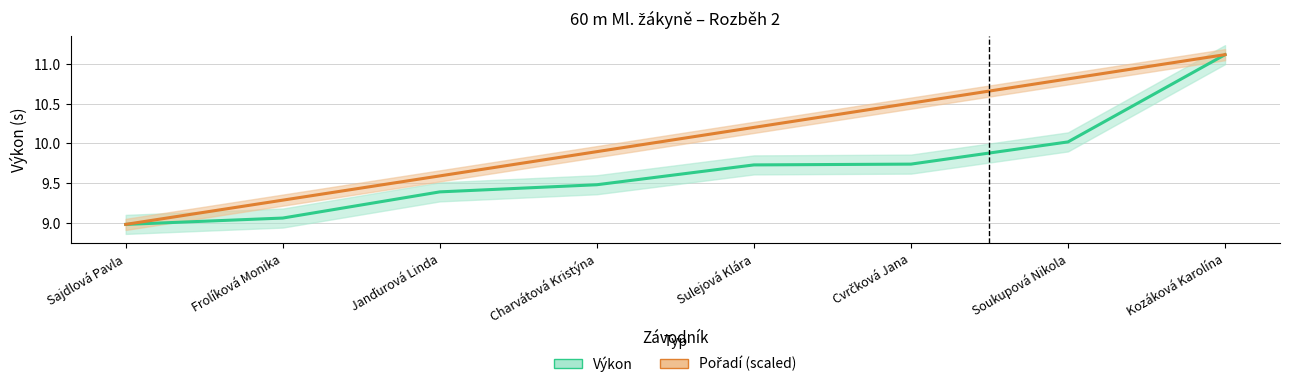

Does the chart have visible grid lines?

Yes